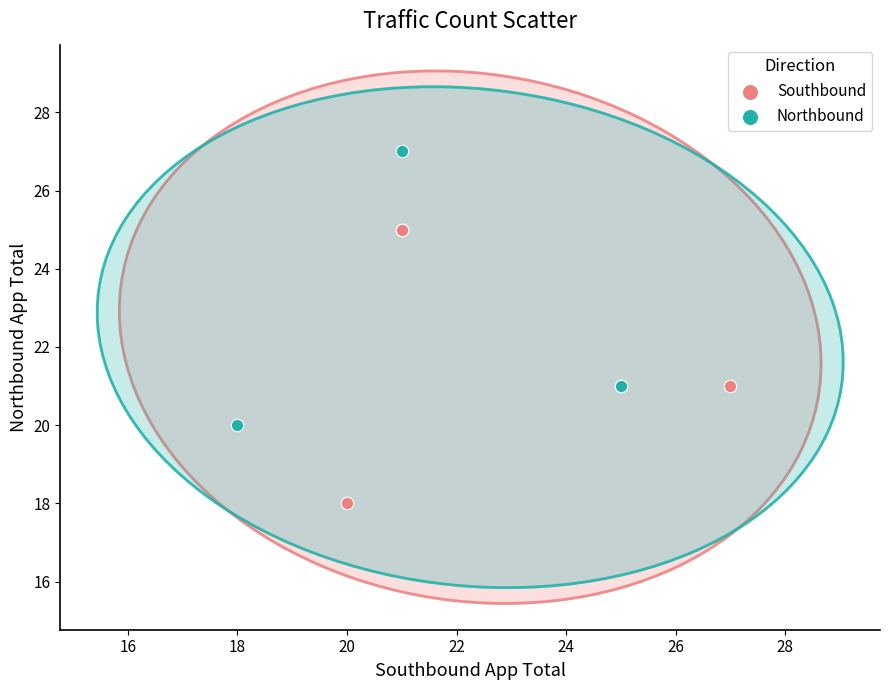

What are all the series names shown in the legend?

Southbound, Northbound